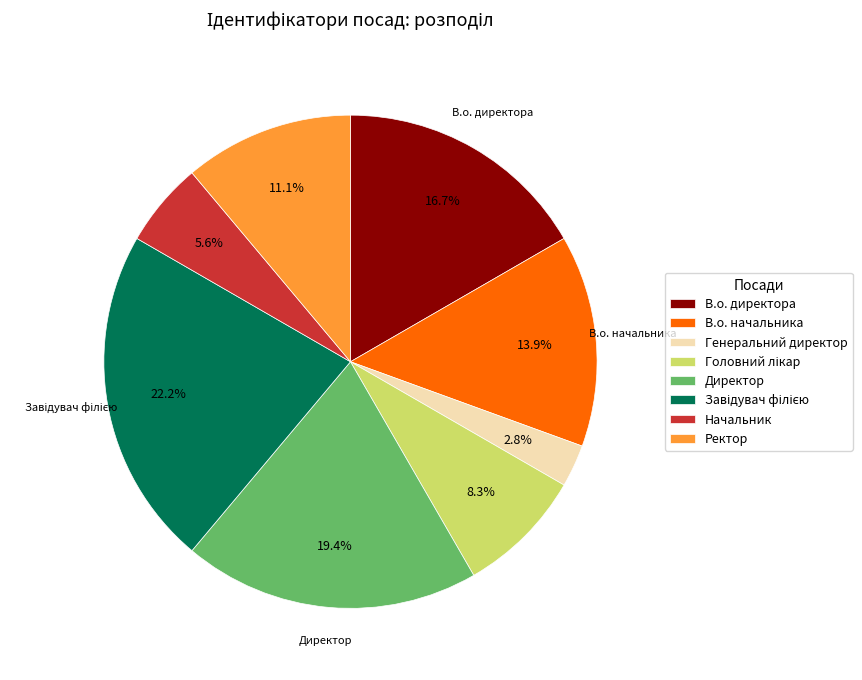

True or false: В.о. директора accounts for 24% of the total.

False